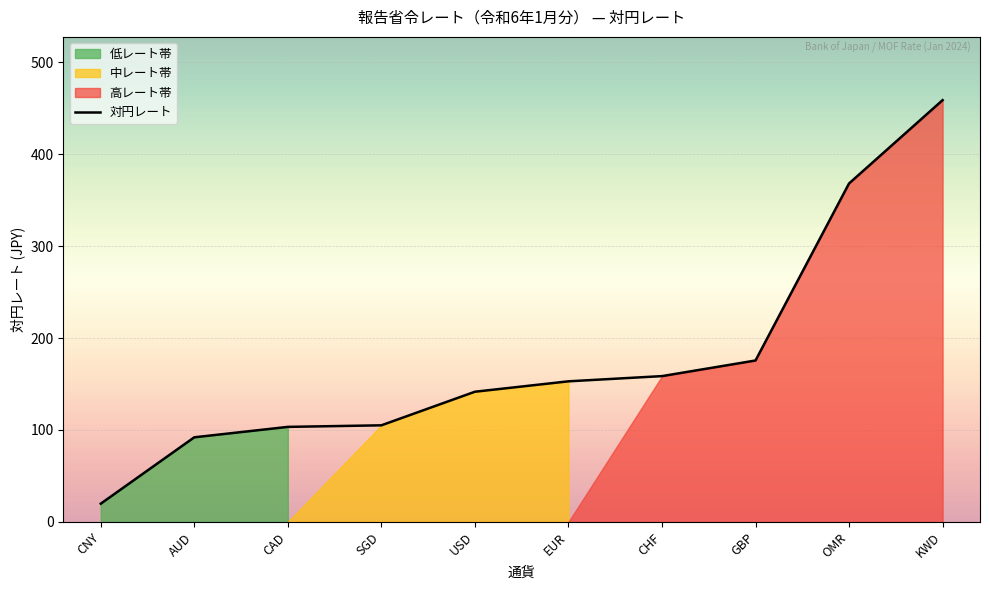

The chart shows a value of 92.1 at AUD. True or false?

True